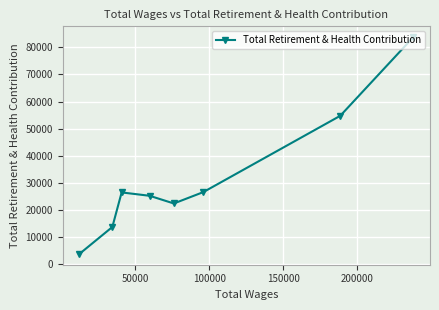

What is the value of the 6th point from the left?

26533